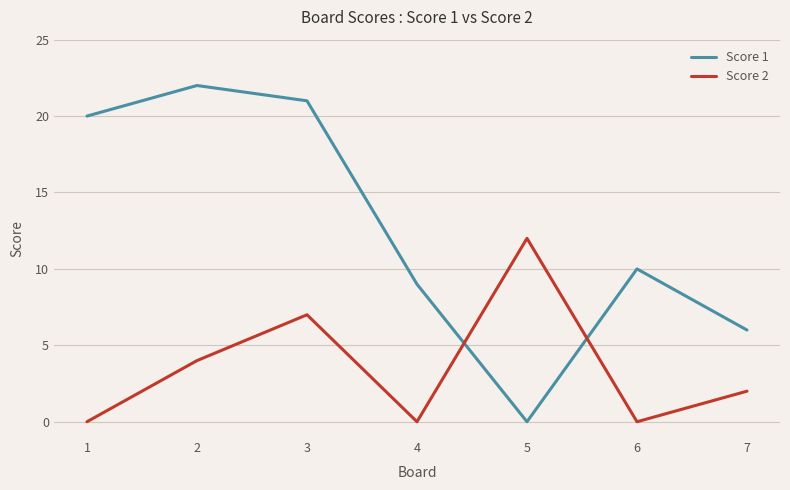

What is the difference between the maximum and second lowest values in the Score 1 series?

16